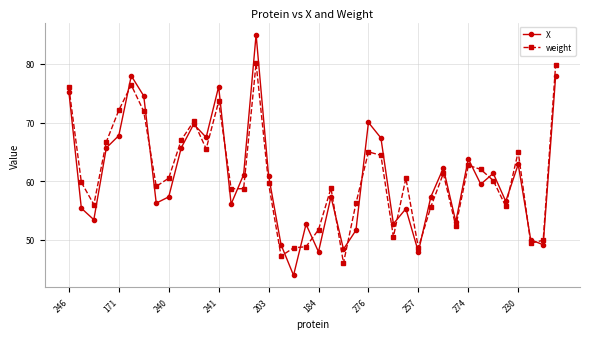

Which series has the widest spread of values?

X